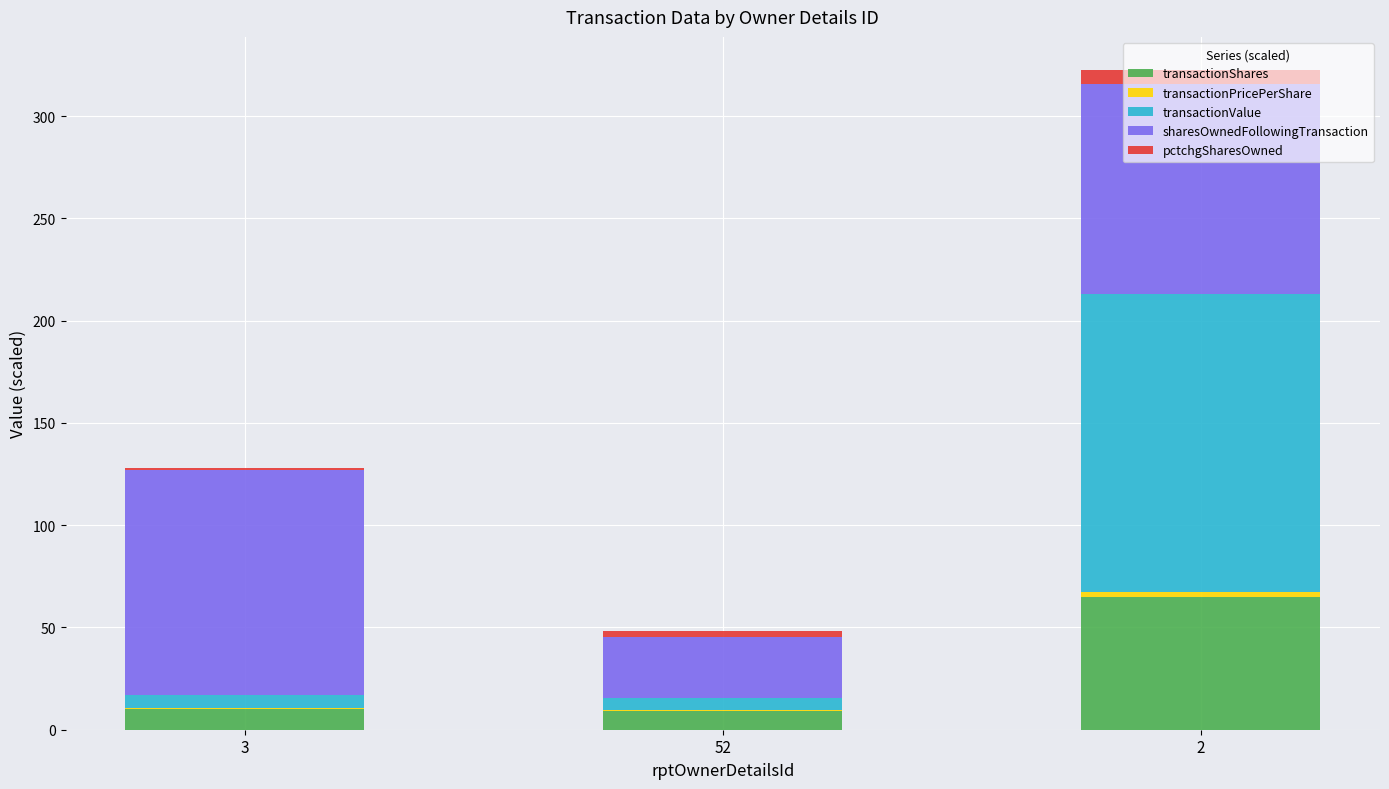

Are the bars horizontal?

No